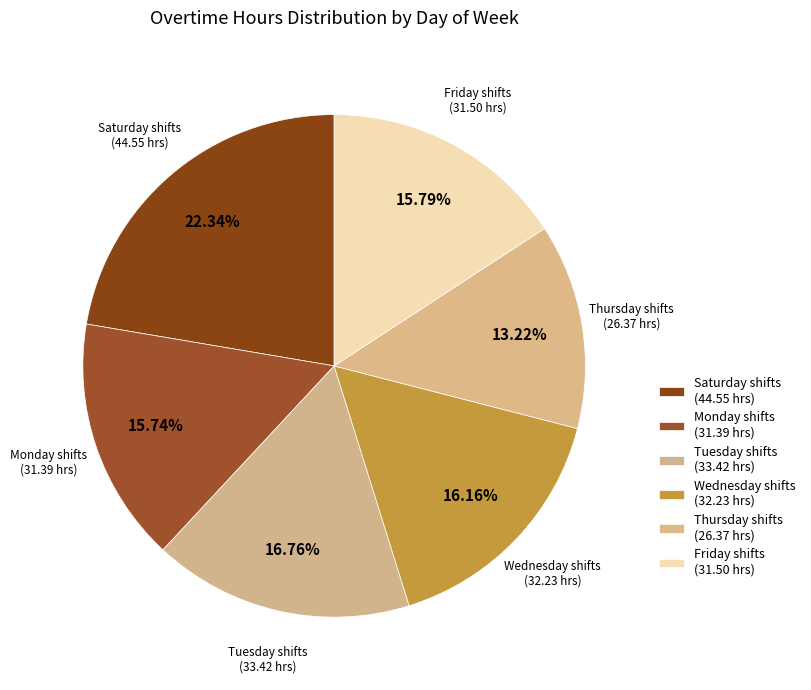

Is there any slice that represents more than half of the pie?

No